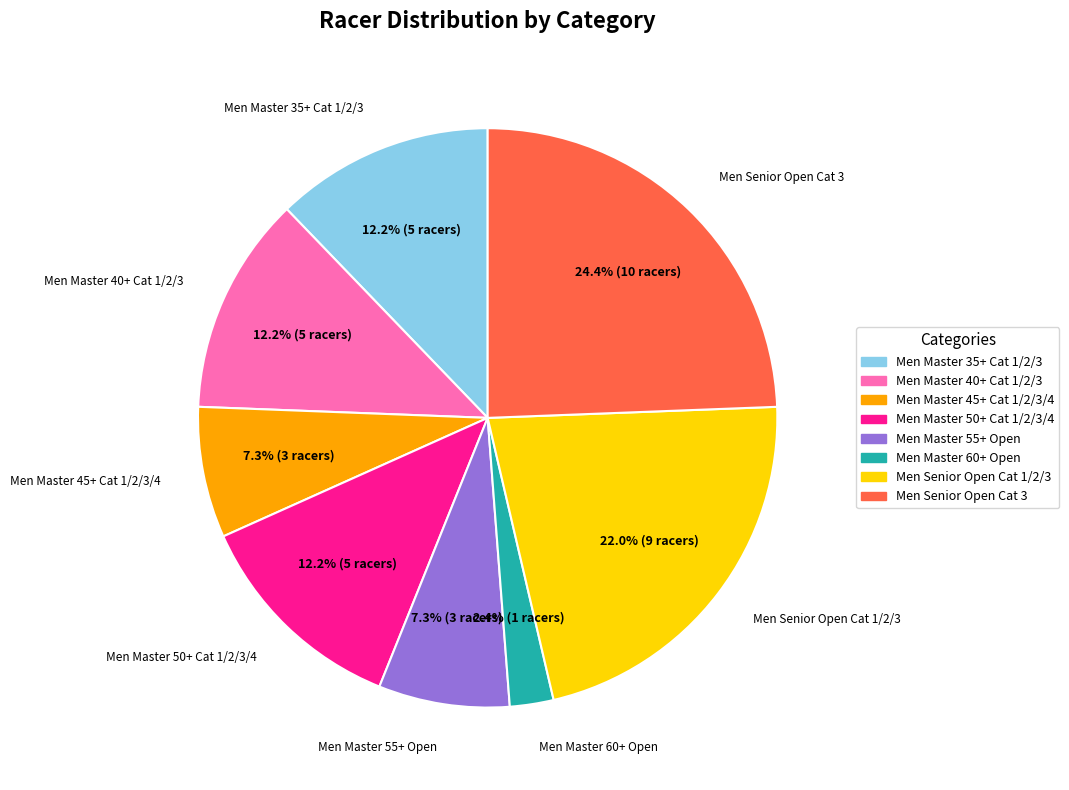

To the nearest percent, what portion does Men Master 40+ Cat 1/2/3 represent?

12%